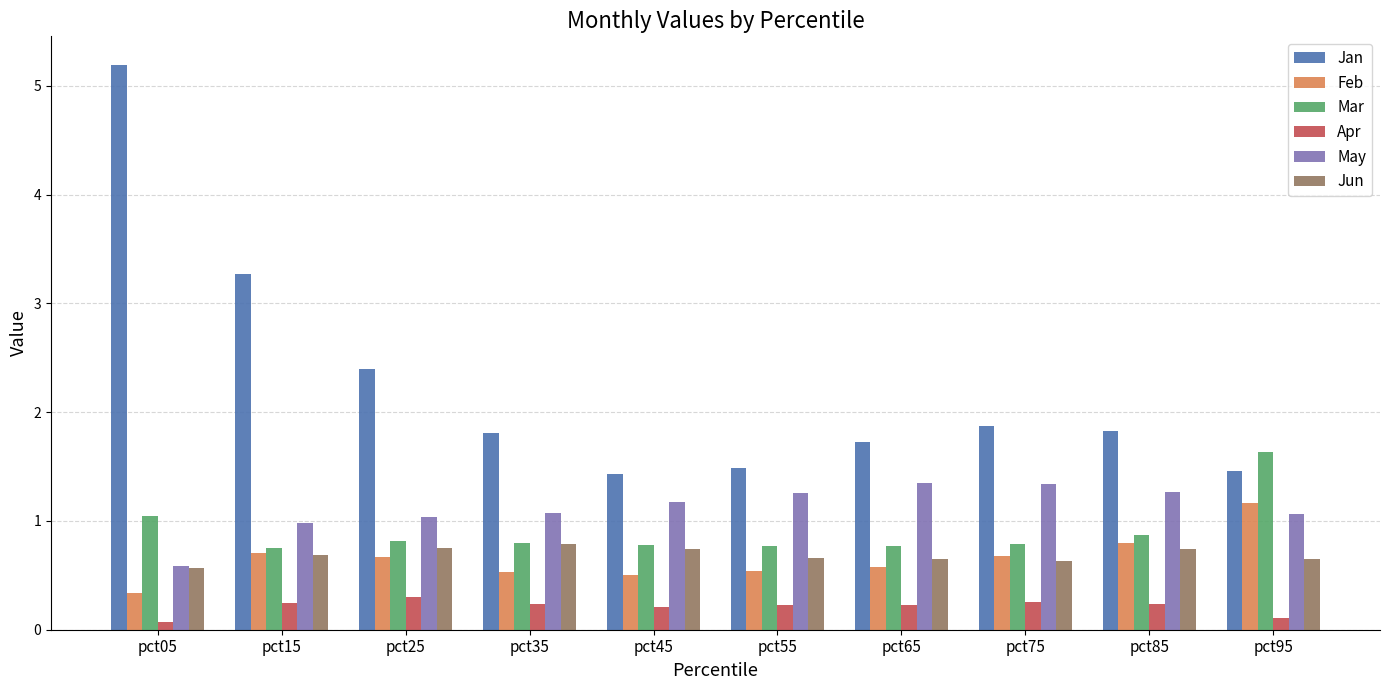

What are all the series names shown in the legend?

Jan, Feb, Mar, Apr, May, Jun